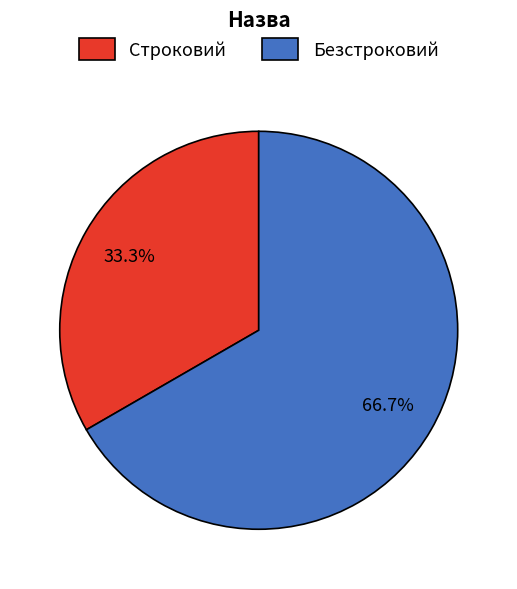

The Безстроковий slice represents 78% of the pie. True or false?

False